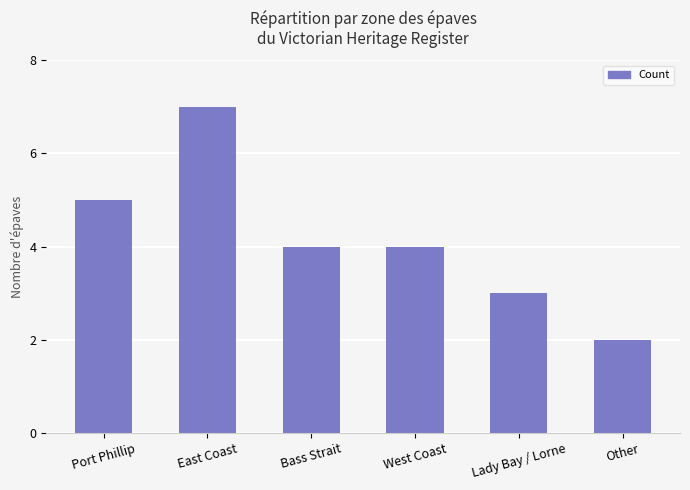

Count the values in the range 3 to 5.

4